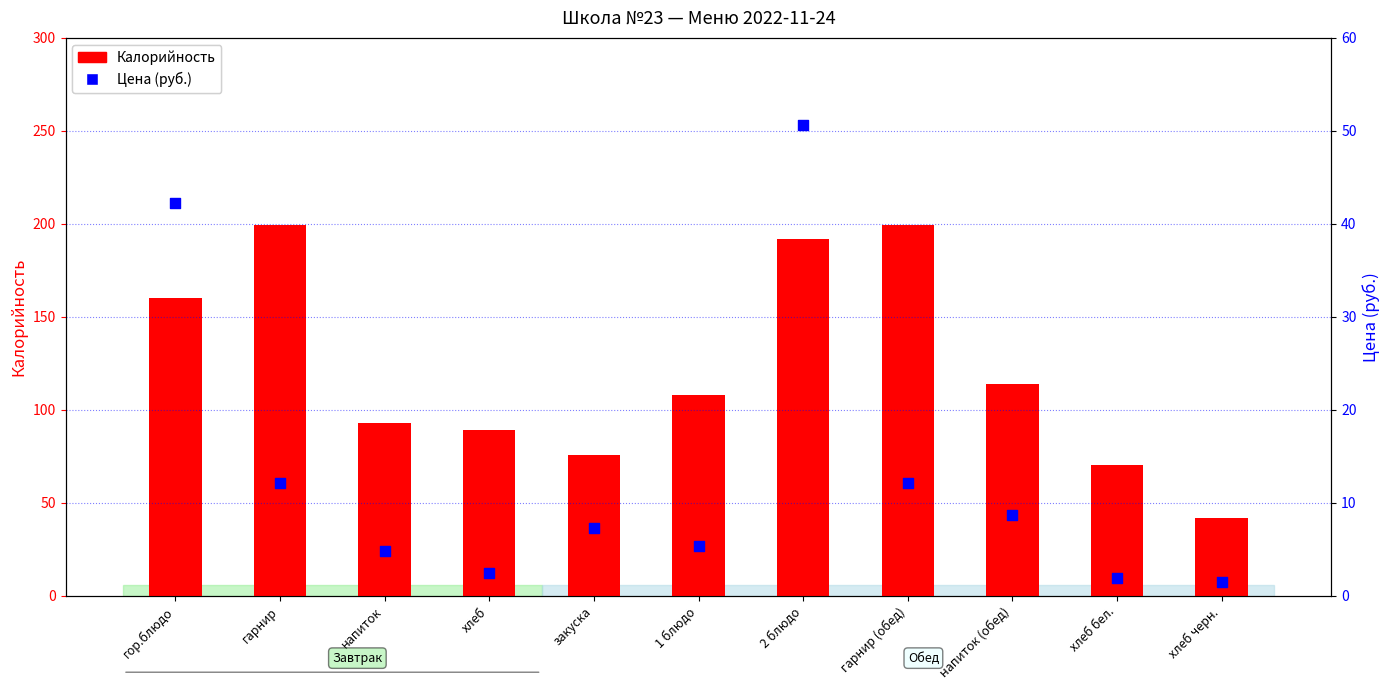

At which category is the sum across all series the highest?

2 блюдо